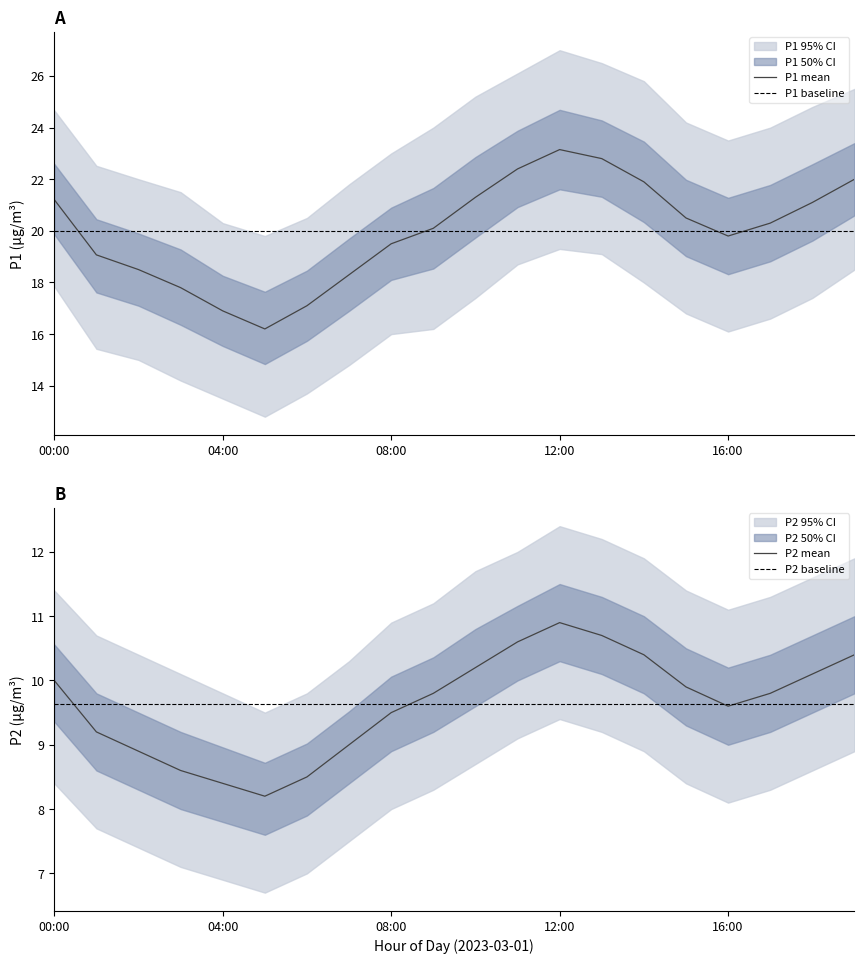

Where is the first local maximum for P1_lower?

12:00